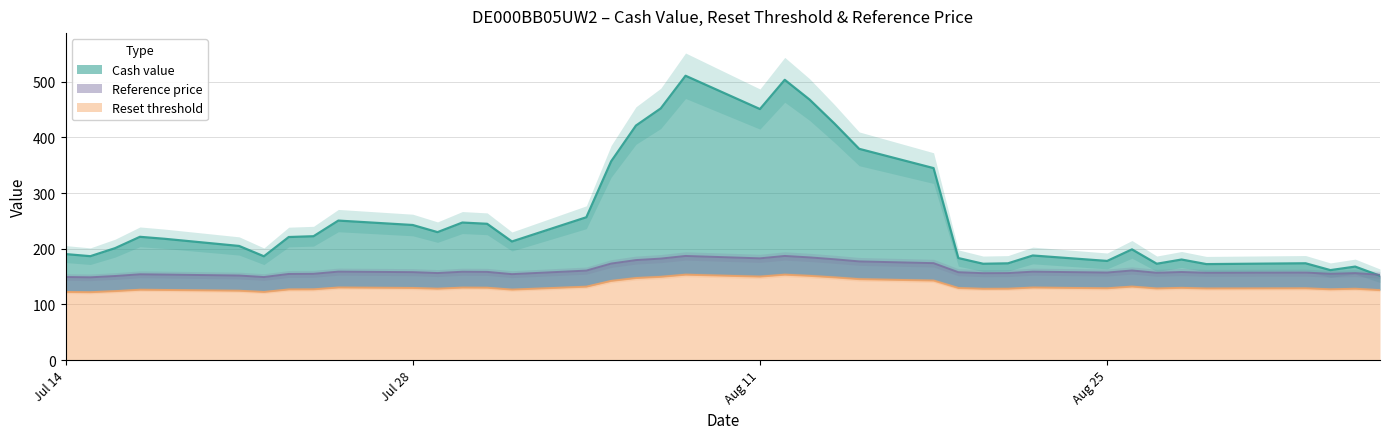

What is the value of the Reset threshold point at the 34th from the left?

124.5